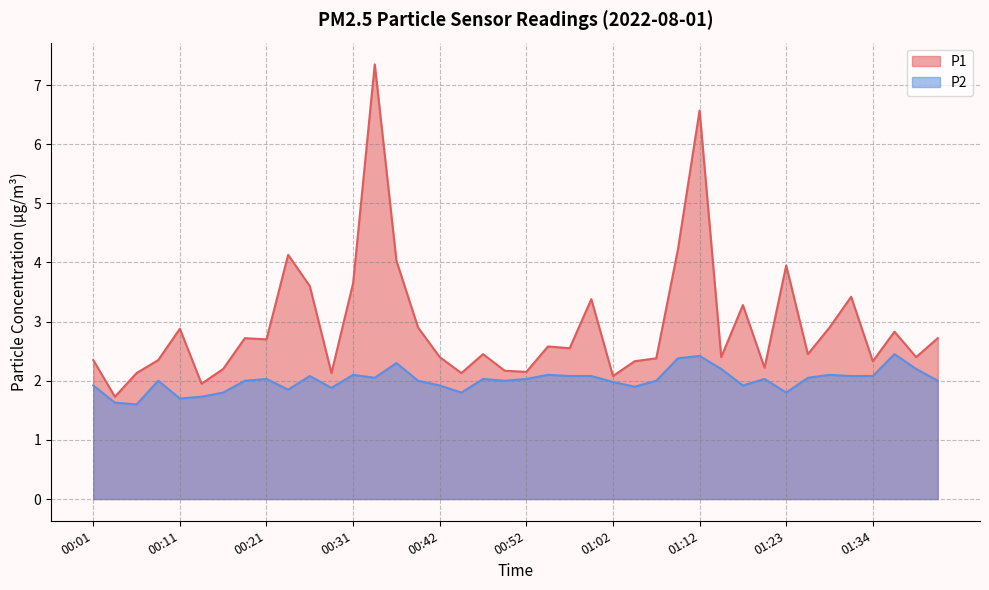

True or false: P1 has more than 2 interior local peaks.

True